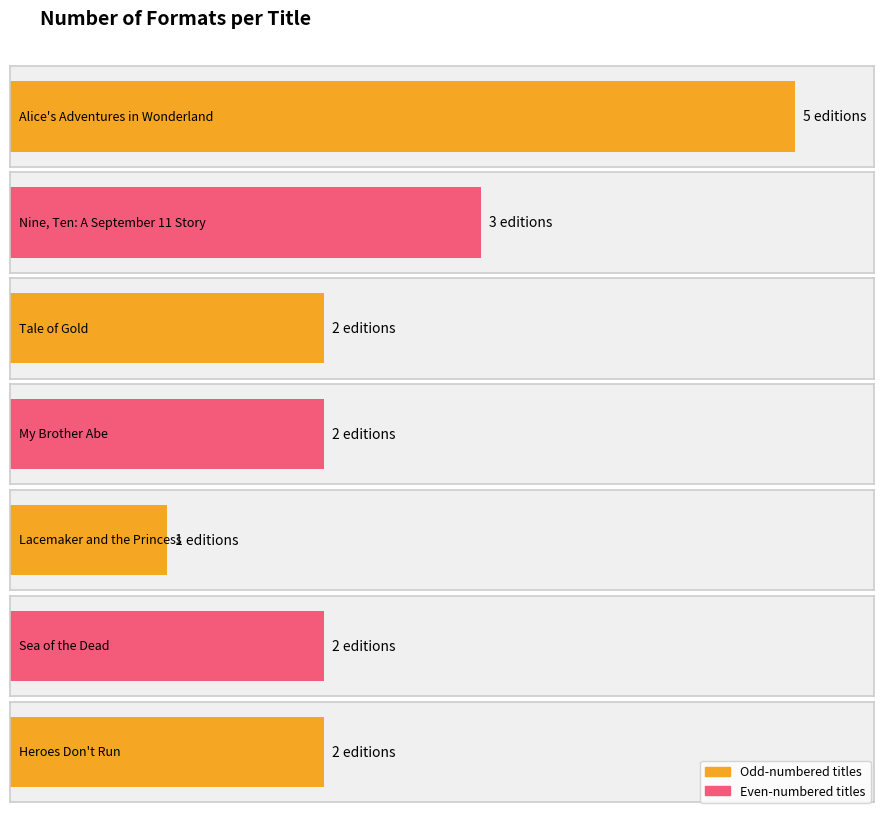

At which category does the chart reach its minimum across all series?

Lacemaker and the Princess